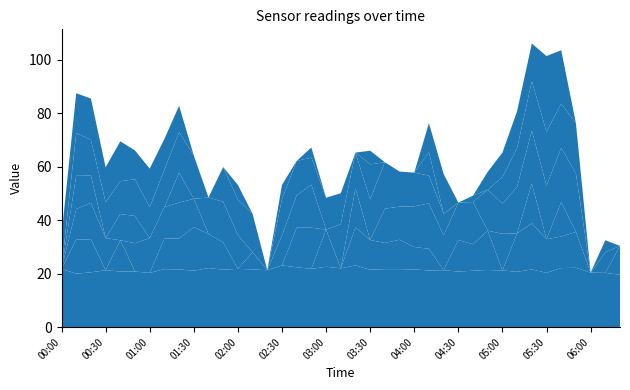

What is the total value across all series at 03:30?

66.0